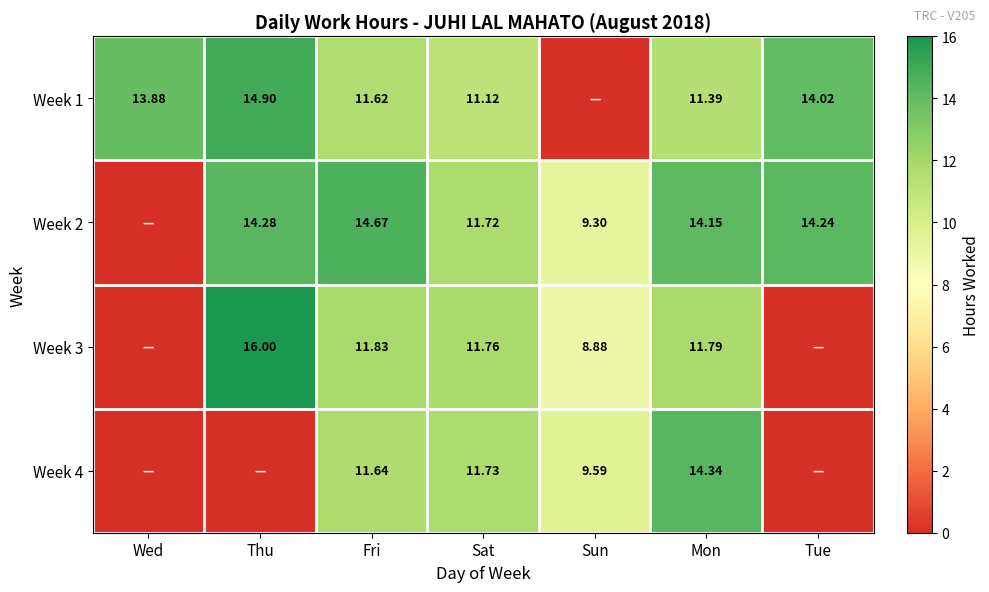

Is the value of Week 1 at Mon greater than the value of Week 4 at Mon?

No